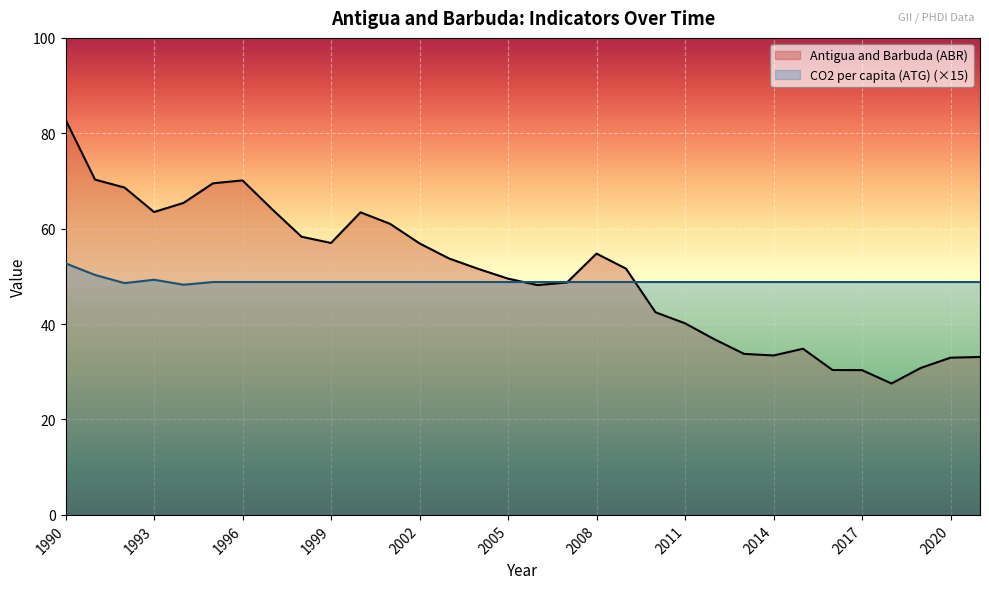

Reading left to right, what are all the values shown in this chart?

Antigua and Barbuda (ABR): 82.9	70.3	68.6	63.5	65.4	69.5	70.1	64.1	58.3	57.0	63.4	61.0	56.9	53.8	51.6	49.5	48.2	48.7	54.8	51.6	42.5	40.2	36.8	33.8	33.4	34.8	30.4	30.4	27.5	30.8	33.0	33.1
CO2 per capita (ATG): 52.7	50.3	48.6	49.3	48.3	48.8	48.8	48.8	48.8	48.8	48.8	48.8	48.8	48.8	48.8	48.8	48.8	48.8	48.8	48.8	48.8	48.8	48.8	48.8	48.8	48.8	48.8	48.8	48.8	48.8	48.8	48.8